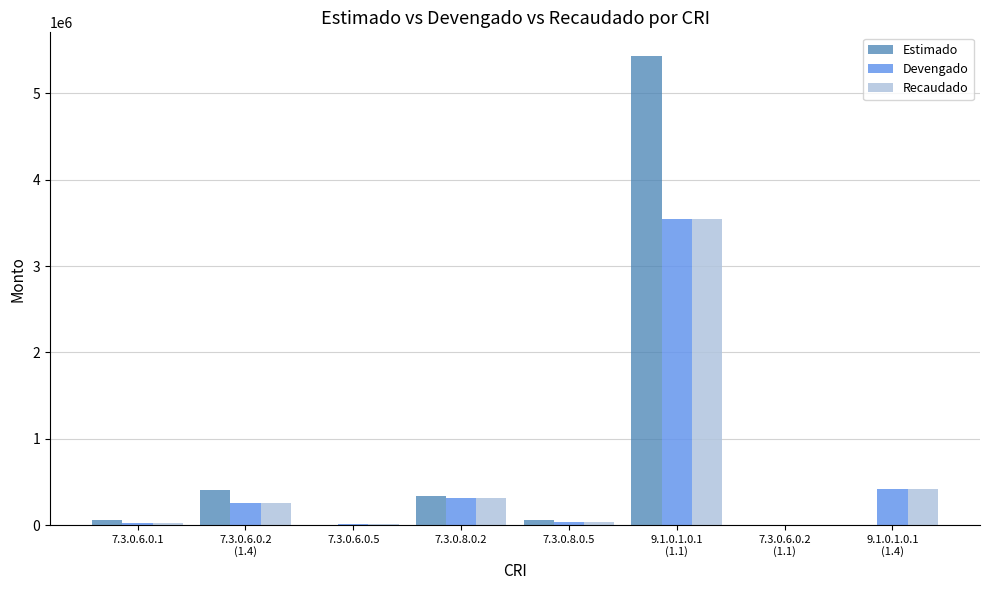

What is the maximum value shown in the chart?

5435000.0